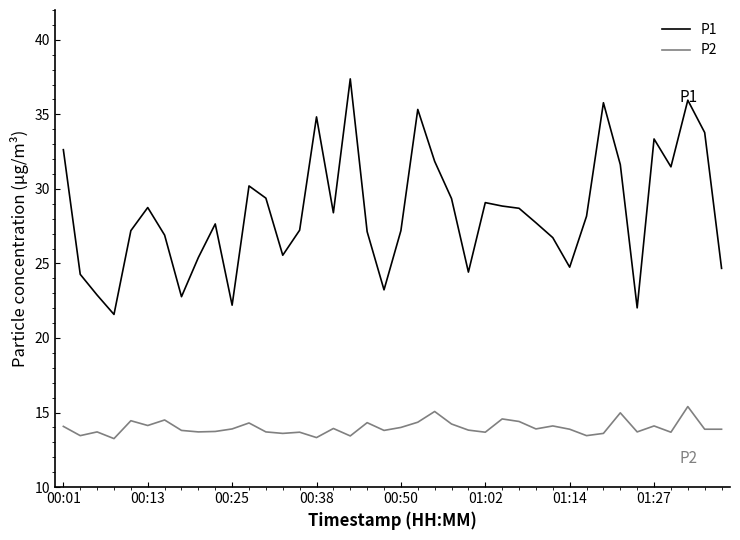

How many lines are shown in the chart?

2